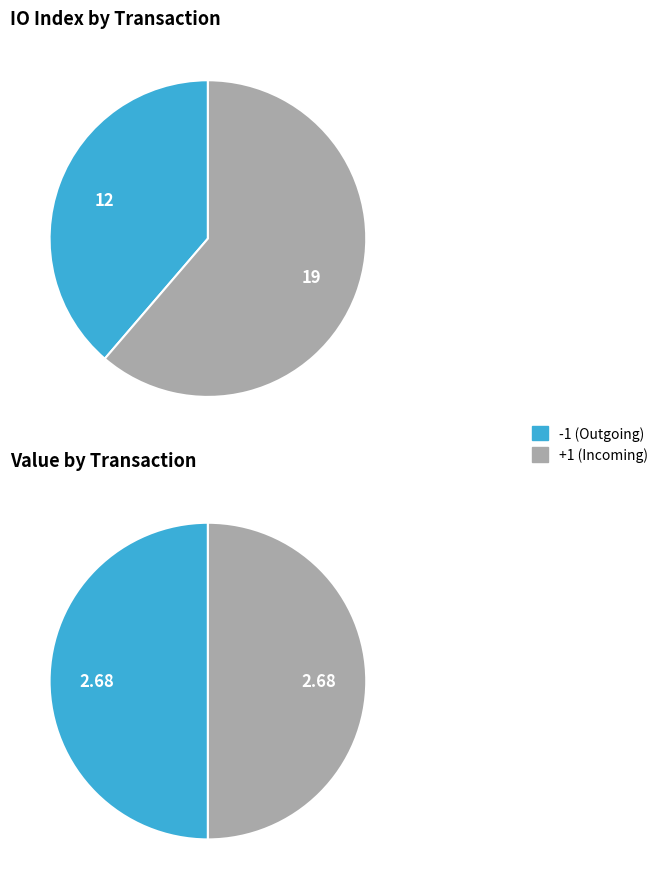

Between values_io_index and values_value, which series saw the biggest shift?

values_io_index